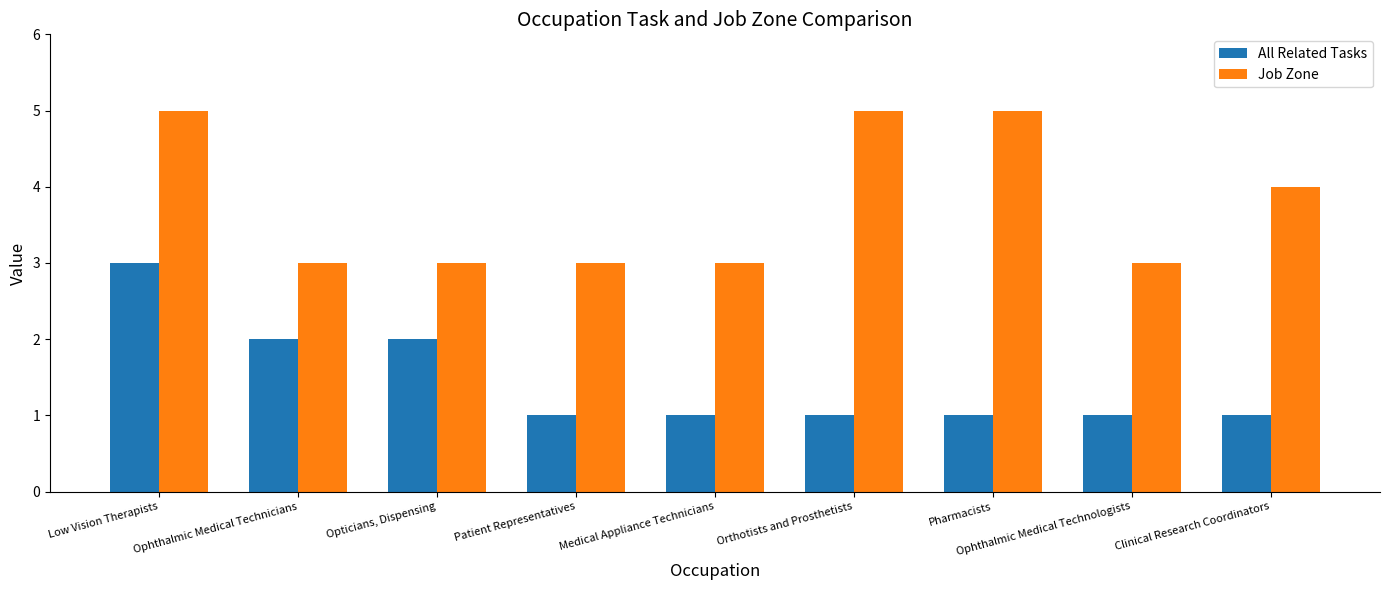

What is the maximum value for Job Zone?

5